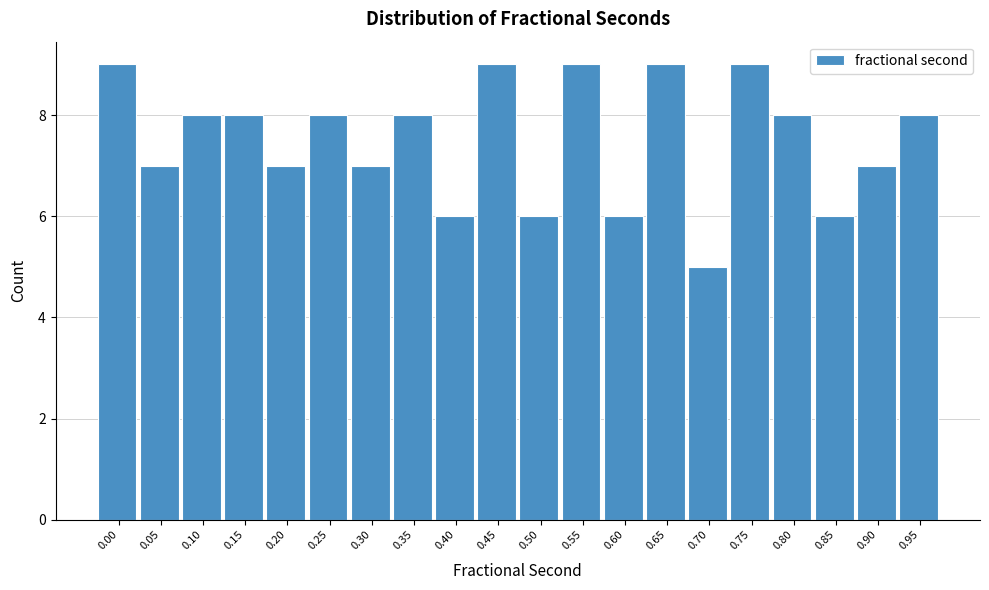

Reading right to left, extract all data points from this chart.

8	7	6	8	9	5	9	6	9	6	9	6	8	7	8	7	8	8	7	9